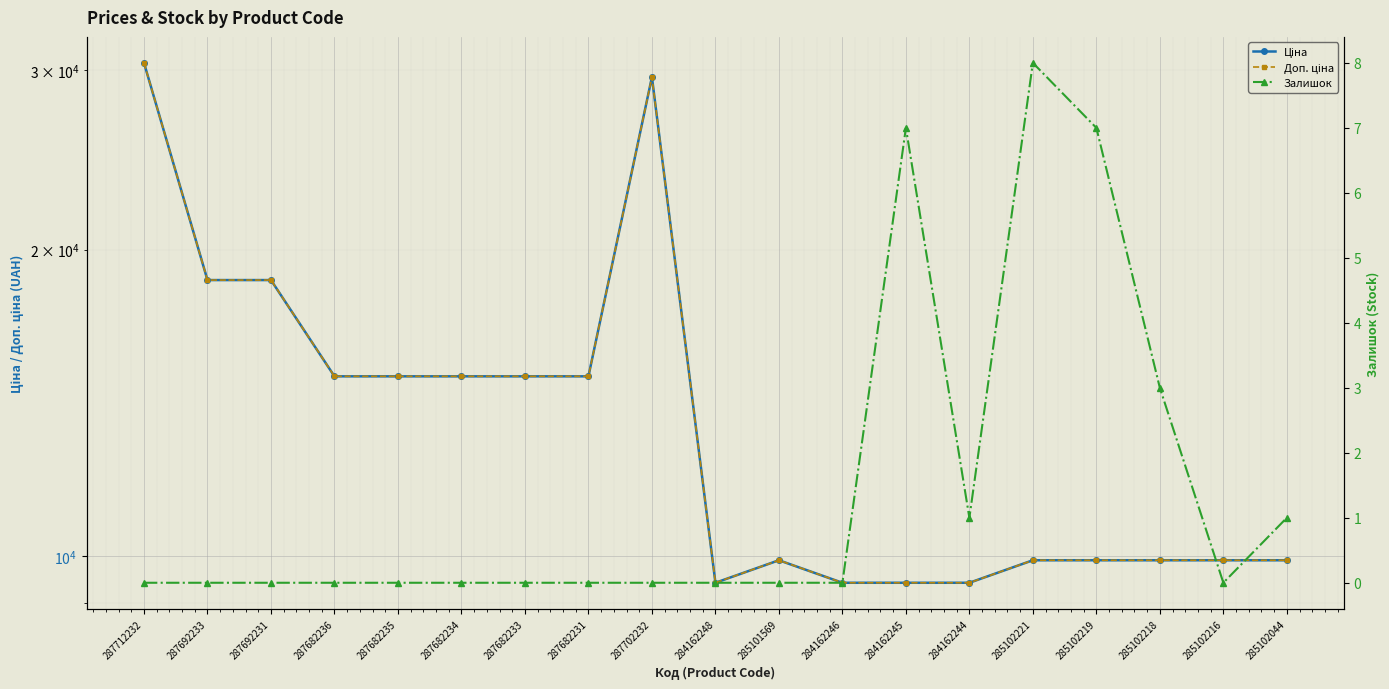

At 285102219, list the series in order from largest to smallest.

Ціна, Доп. ціна, Залишок